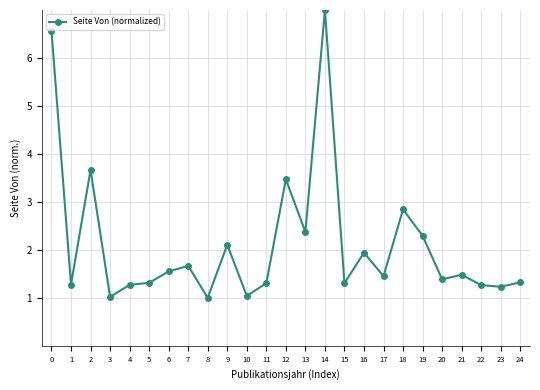

What is the value of the 3rd point from the left?

3.7